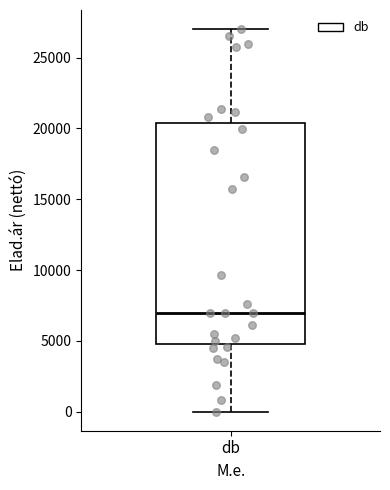

Where does the median line of the box for db sit on the y-axis? The values are not printed on the chart, so give them approximately, as read against the axis.

7000